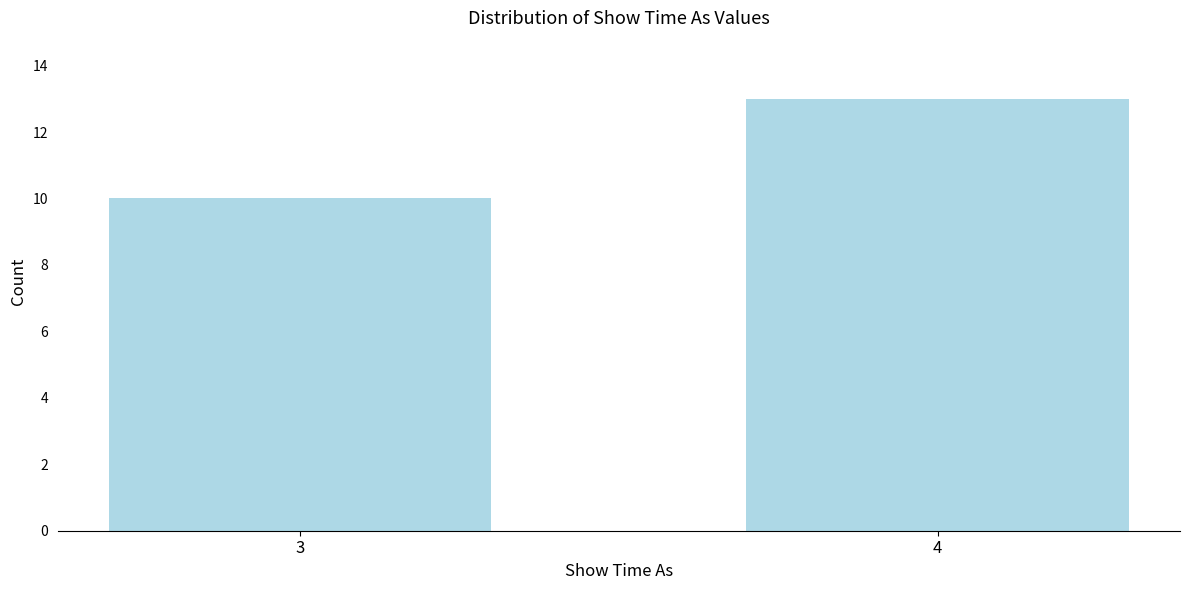

Reading left to right, extract all data points from this chart.

3=10	4=13